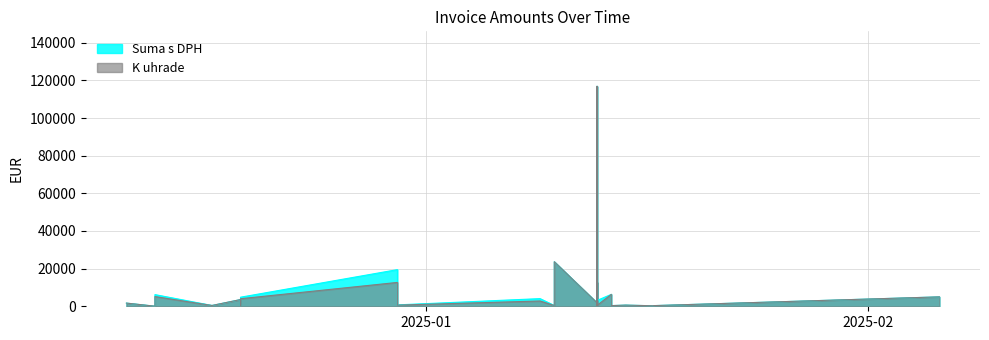

Rank the series at 2025-01-13 from highest to lowest value.

Suma s DPH, K uhrade